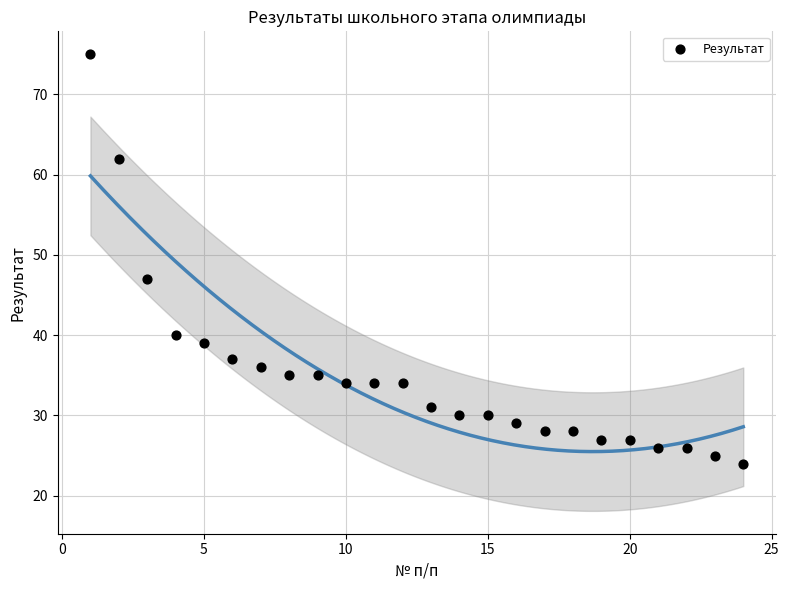

What Y value in the scatter plot is closest to 49?

47